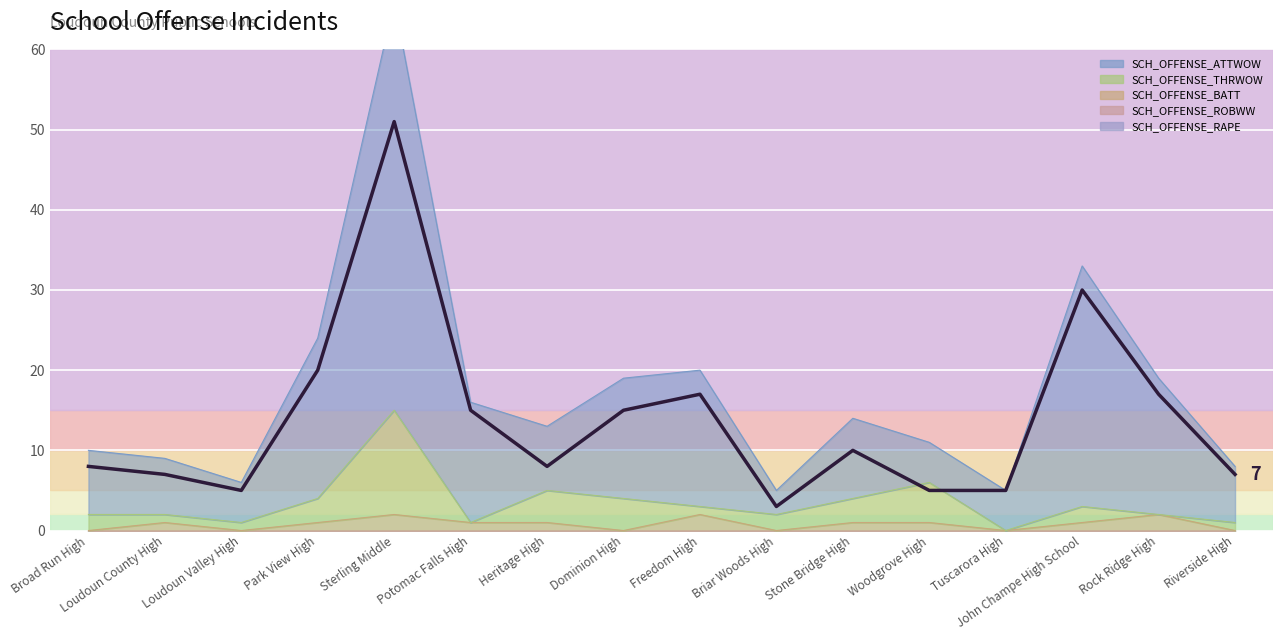

How many lines are shown in the chart?

1